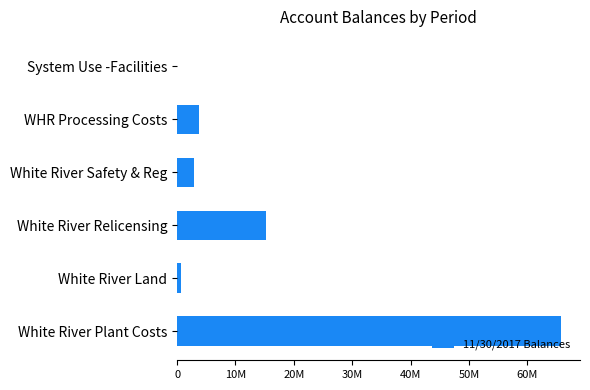

Count the number of data series in this chart.

1